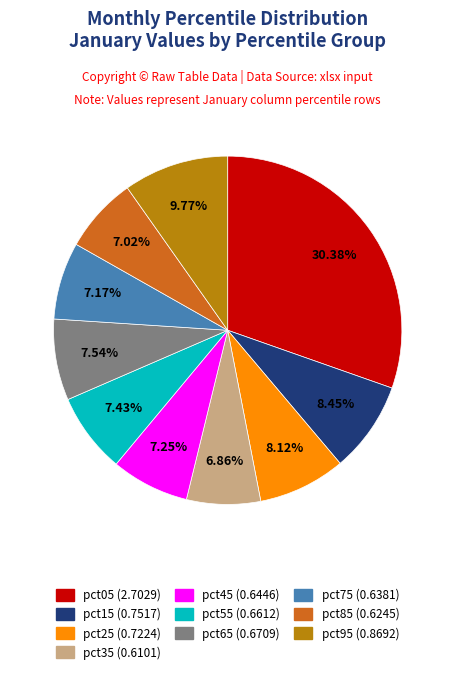

Which category has the biggest portion of the pie?

pct05